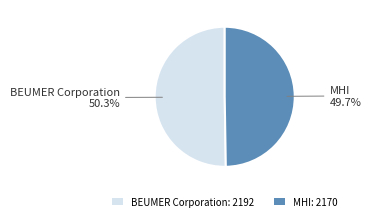

Count the number of slices in the pie.

2